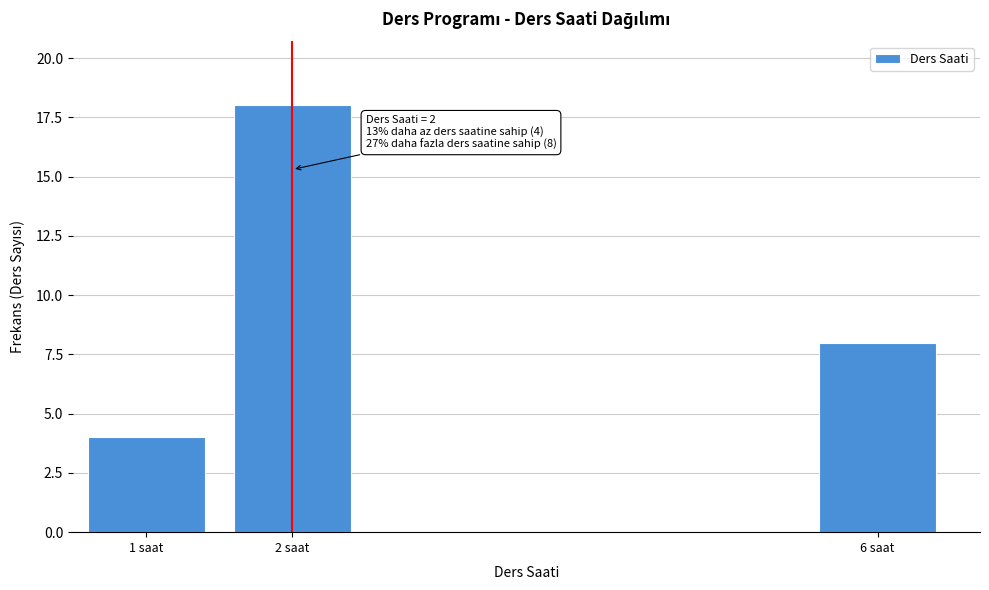

Reading left to right, transcribe all the data shown in this chart.

1 saat=4	2 saat=18	6 saat=8